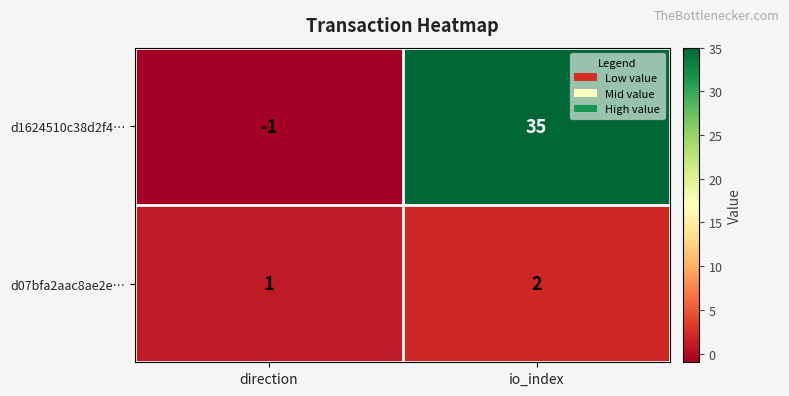

What is the sum of all d07bfa2aac8ae2e… values?

3